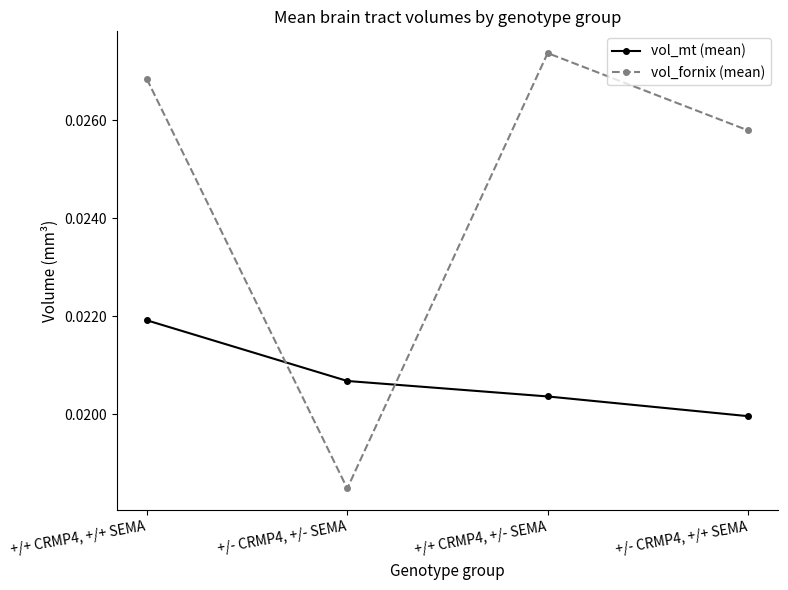

Is this an area chart (filled region under the line)?

No